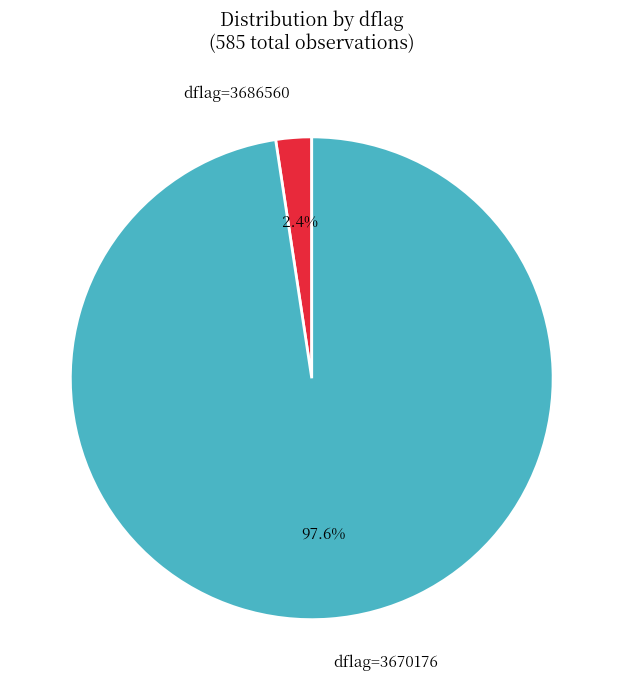

How much of the chart is everything except dflag=3686560?

97.6%